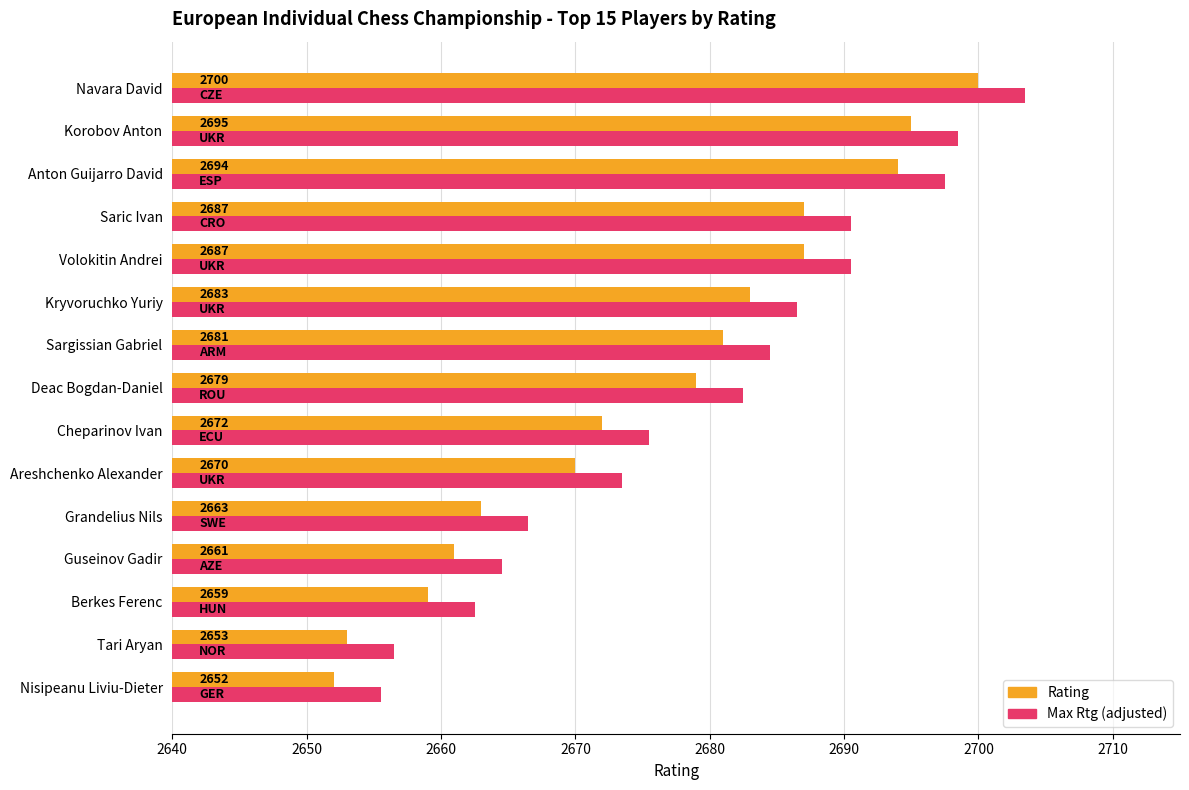

At which category is the sum across all series the highest?

Navara David